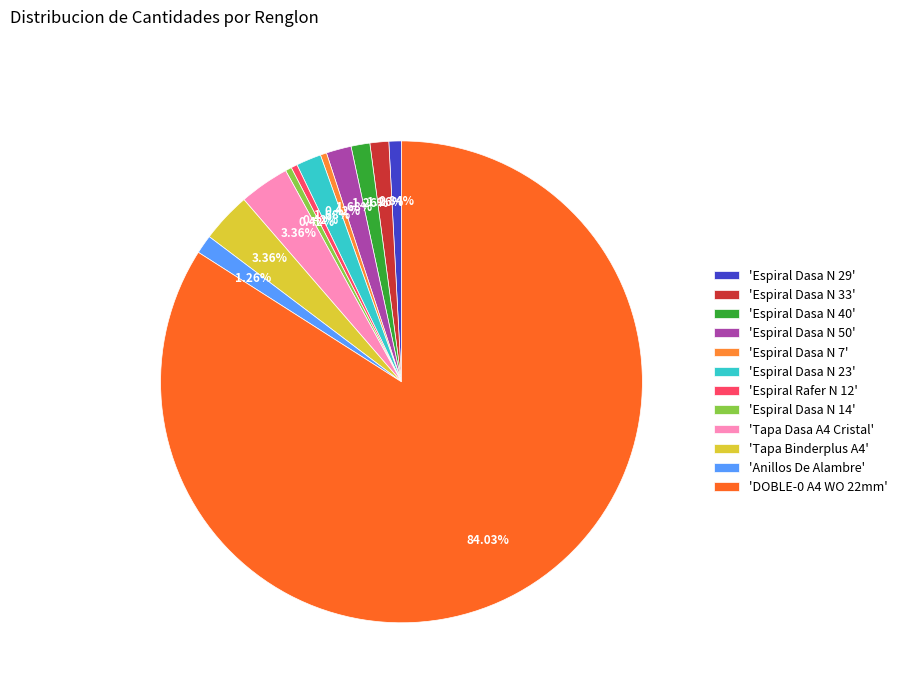

Count the number of slices in the pie.

12